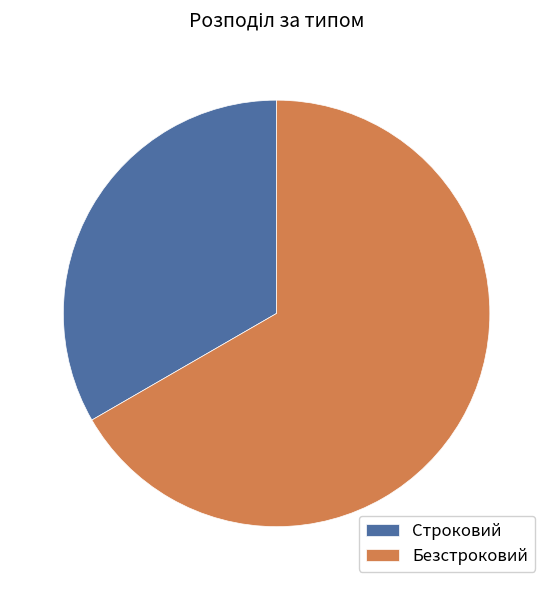

Which category has the smallest portion of the pie?

Строковий